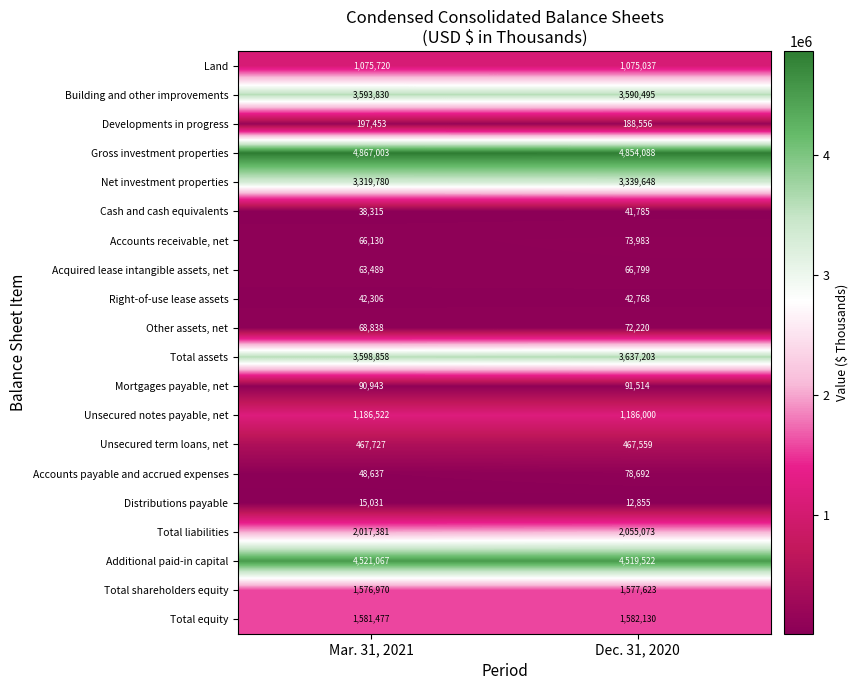

At which label is Developments in progress closest to 193004?

Dec. 31, 2020